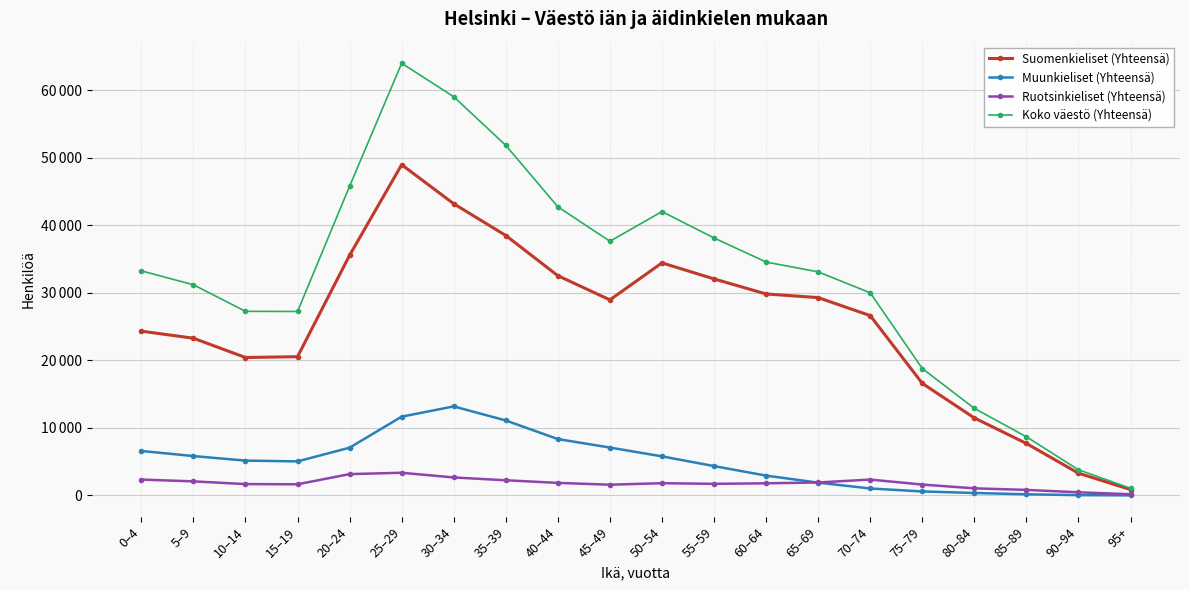

At which label does Muunkieliset (Yhteensä) first exceed 5158?

0–4